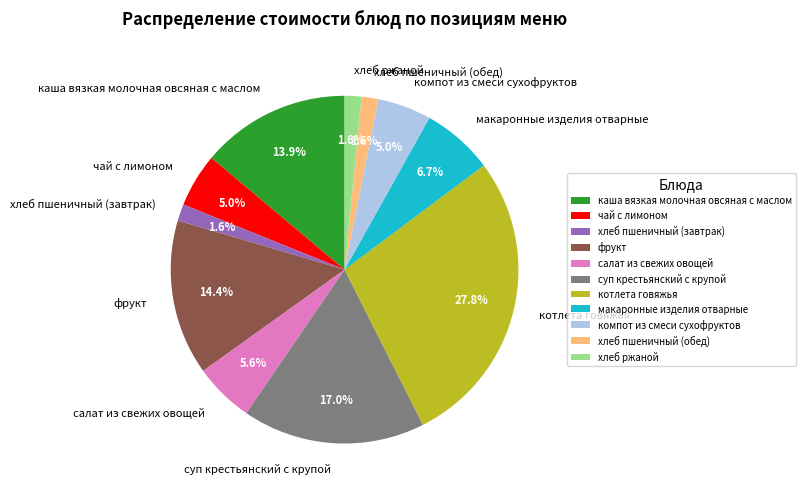

Count the number of slices in the pie.

11